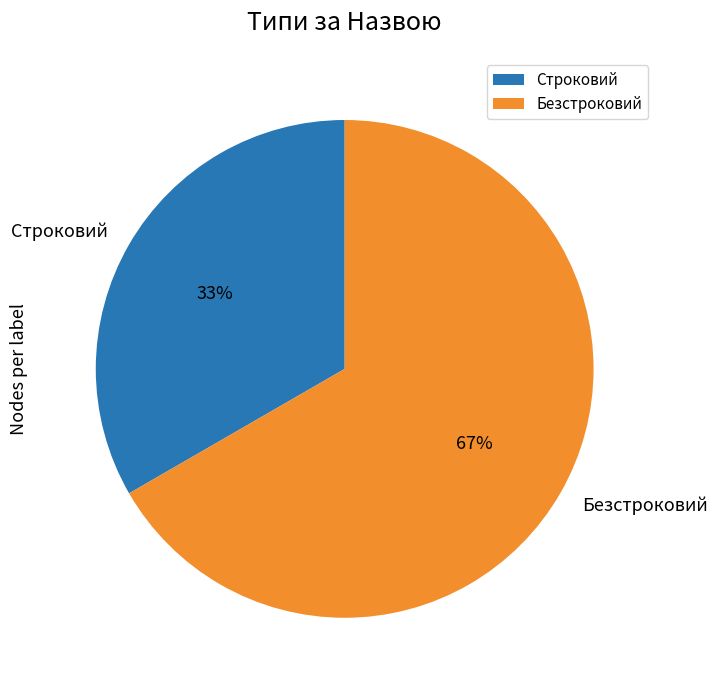

To the nearest percent, what portion does Строковий represent?

33%